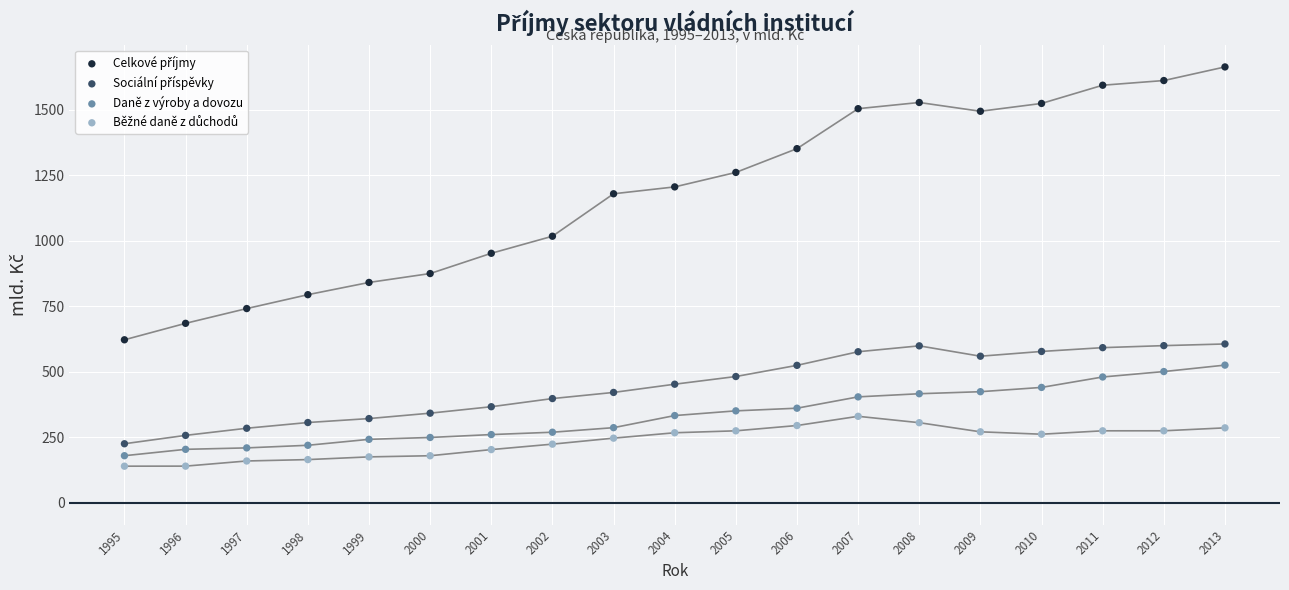

Across all data points, what is the range of Y values (max minus min)?

1523.6